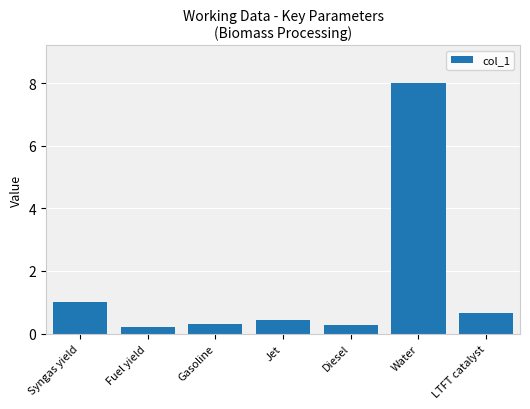

Read the value at Jet.

0.4